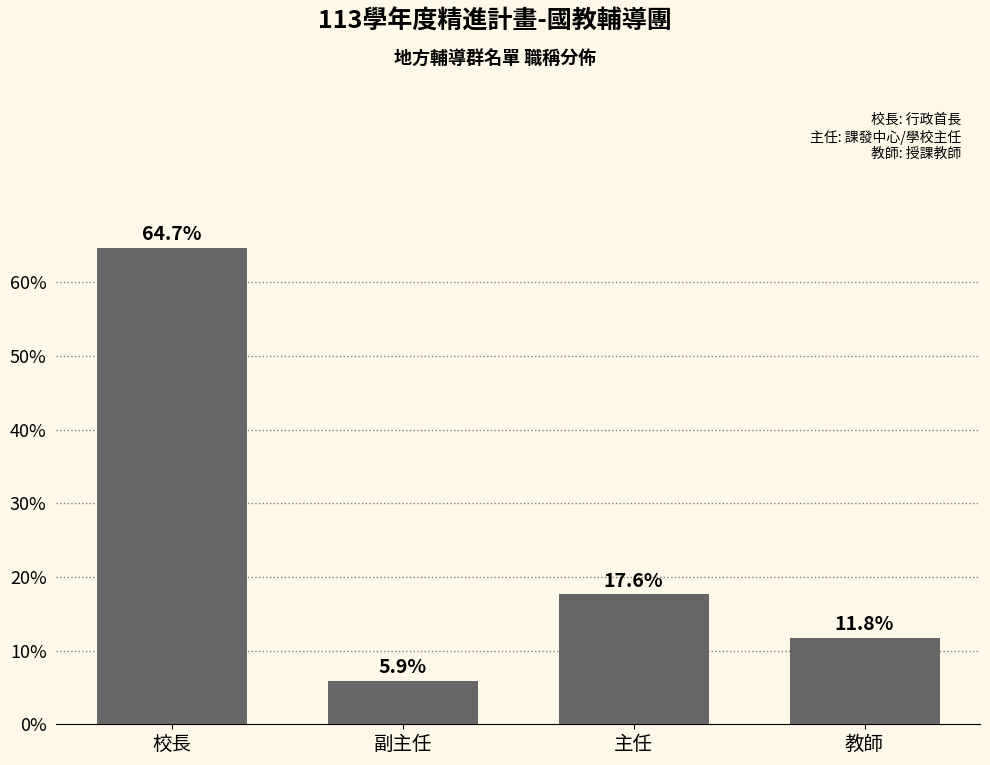

Reading right to left, extract all data points from this chart.

11.8	17.6	5.9	64.7